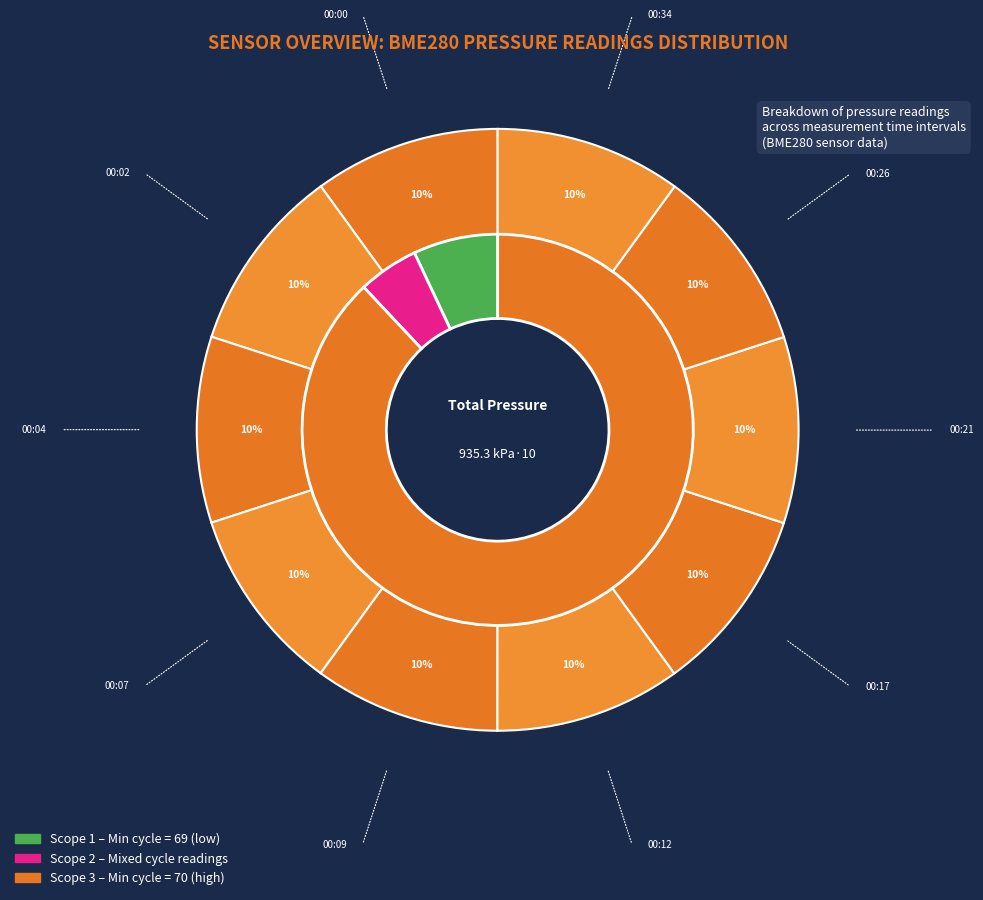

To the nearest percent, what is the combined percentage of 00:21 and 00:00?

20%